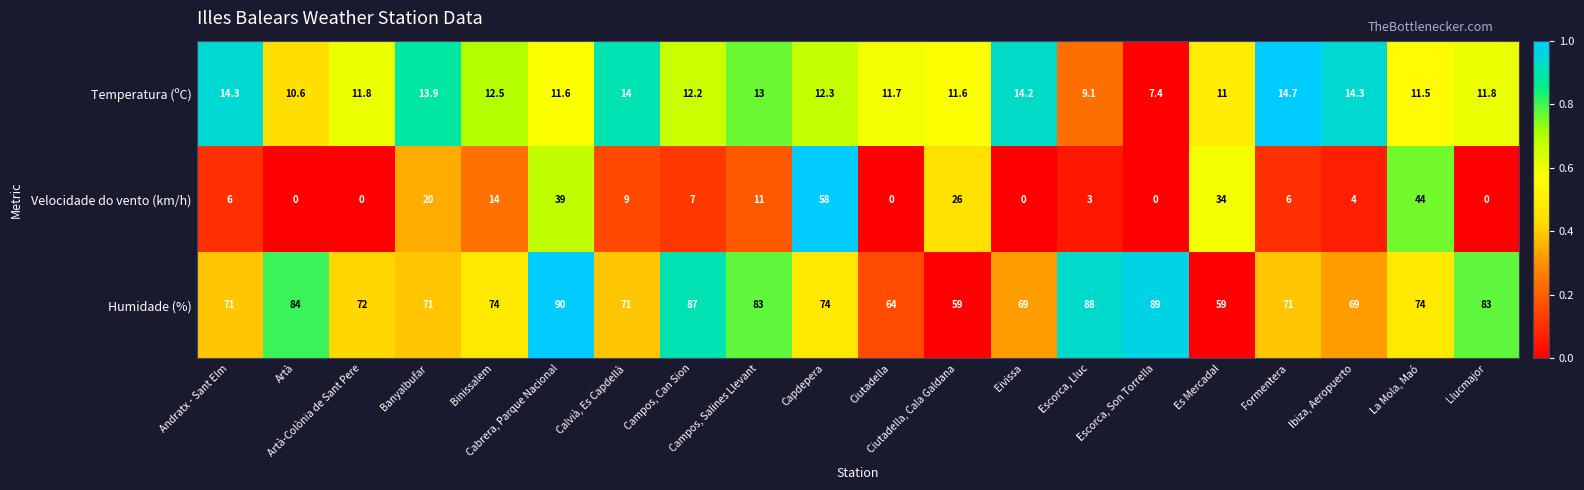

Which series has the widest spread of values?

Velocidade do vento (km/h)